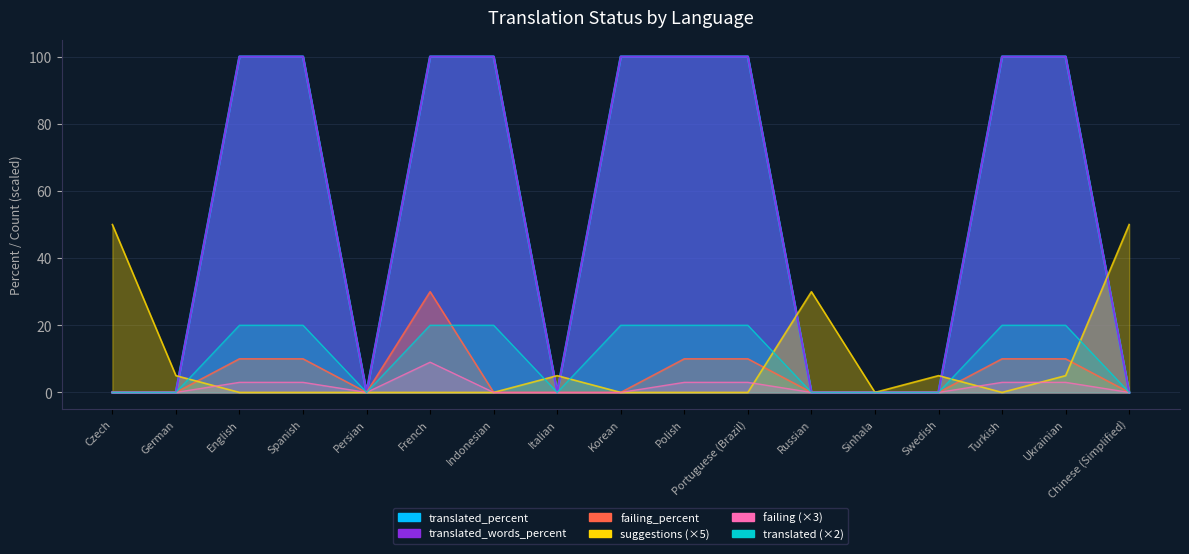

How many lines are shown in the chart?

6